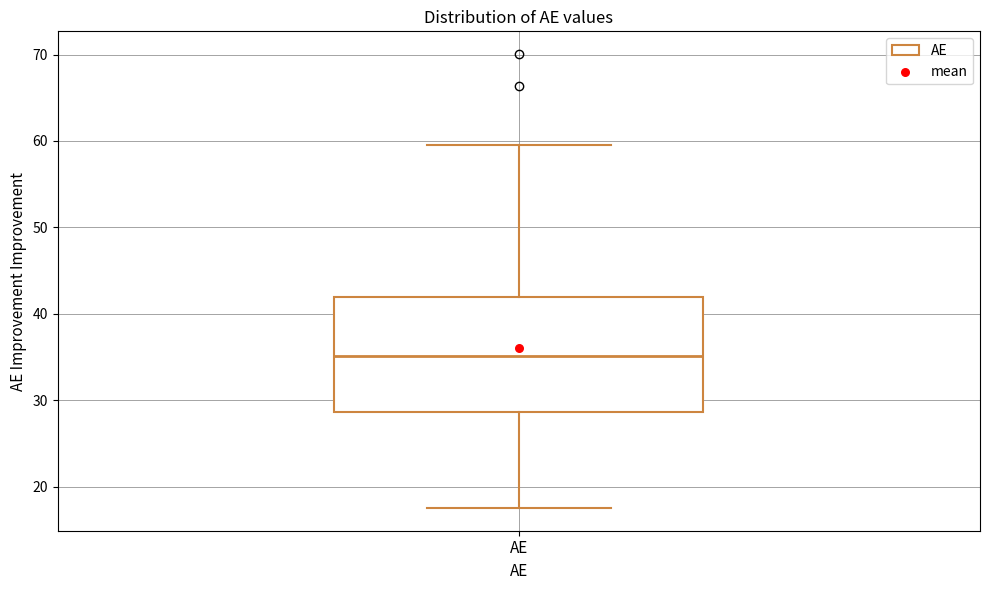

Read this box plot against the y-axis: the position of the median line, the range covered by the box, and the ends of both whiskers. The values are not printed on the chart, so give them approximately, as read against the axis.

median 35, box 29 to 42, whiskers 18 to 59